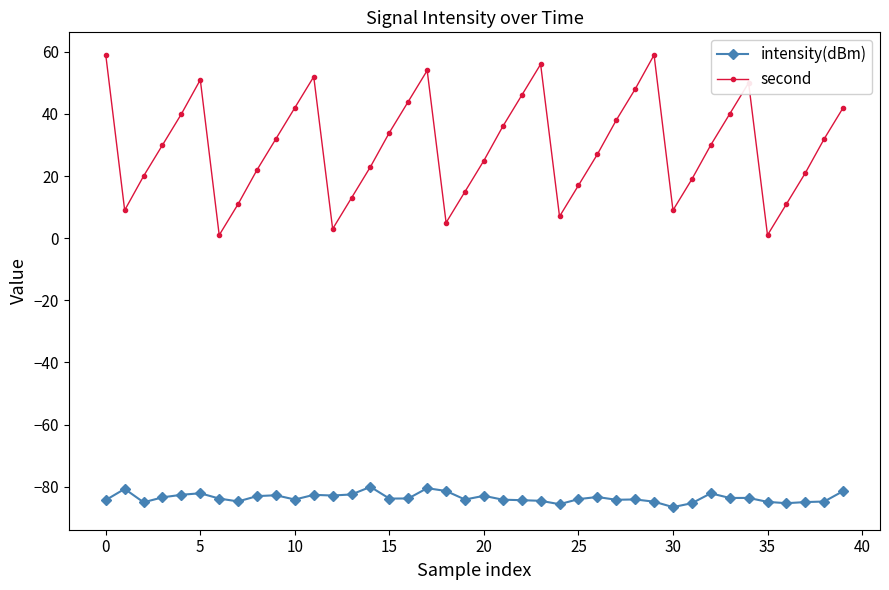

What is the difference between the maximum and second lowest values in the intensity(dBm) series?

5.6